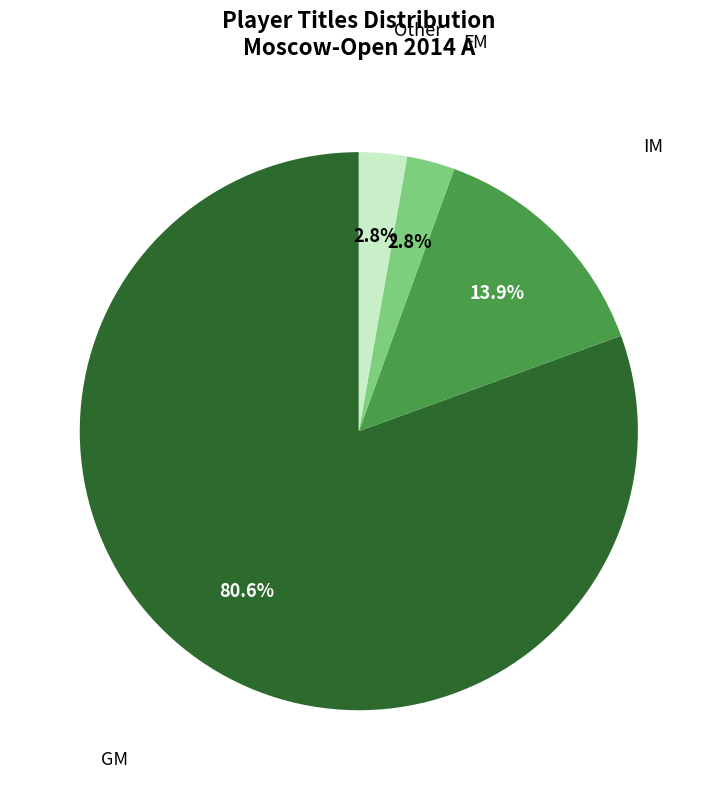

What percentage is the GM slice, to the nearest percent?

81%